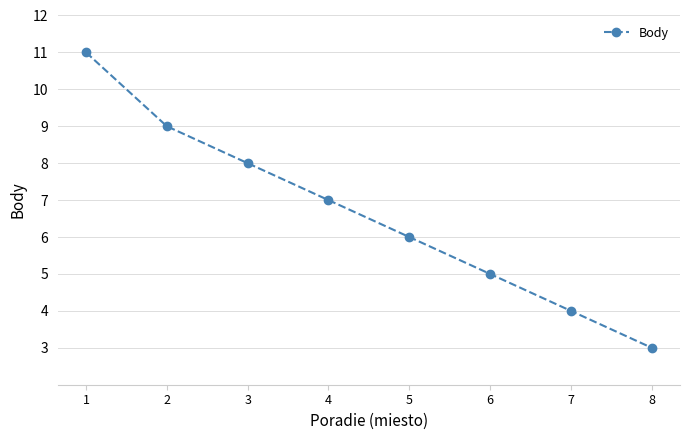

The value at 8 is 2. True or false?

False